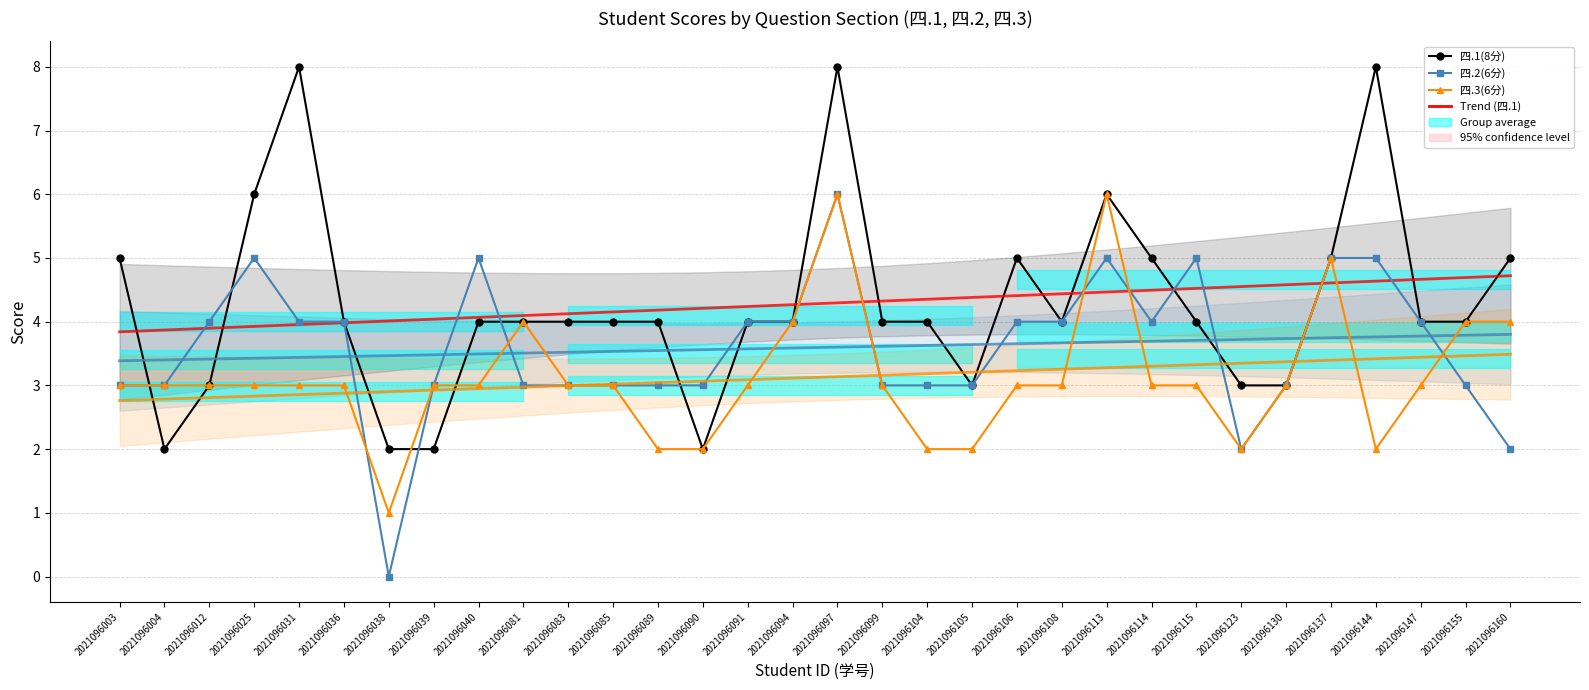

True or false: 四.1(8分) and 四.3(6分) intersect in this chart.

True